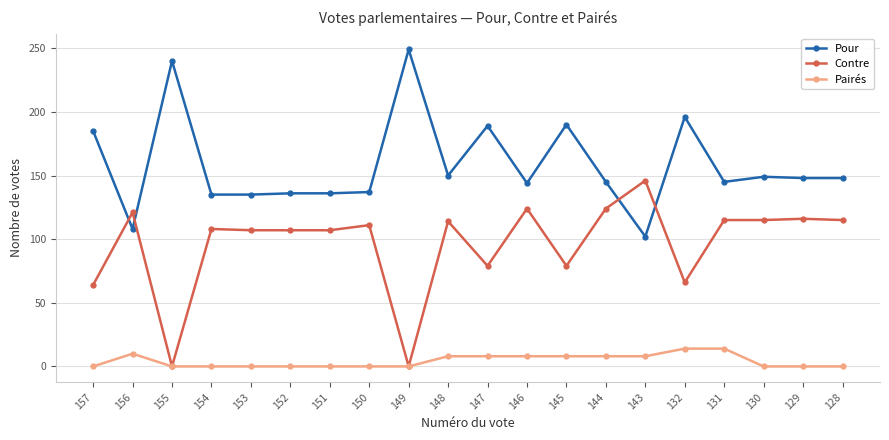

List the series in order of their overall mean, lowest first.

Pairés, Contre, Pour